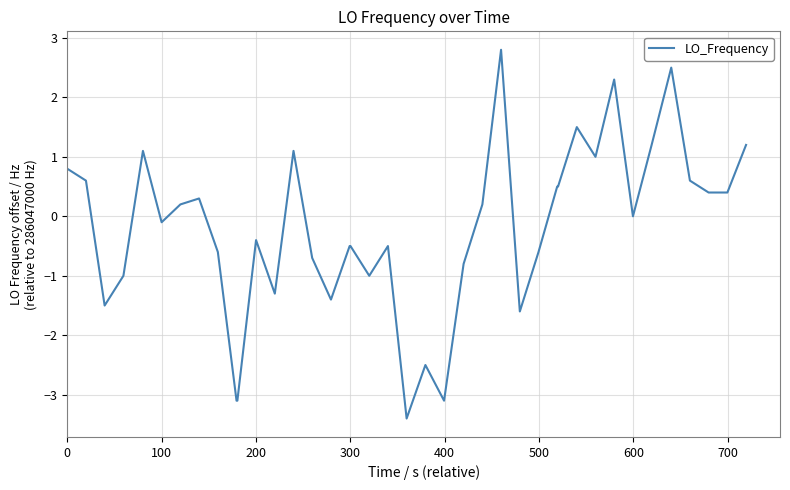

What is the difference between the maximum and minimum values?

6.2